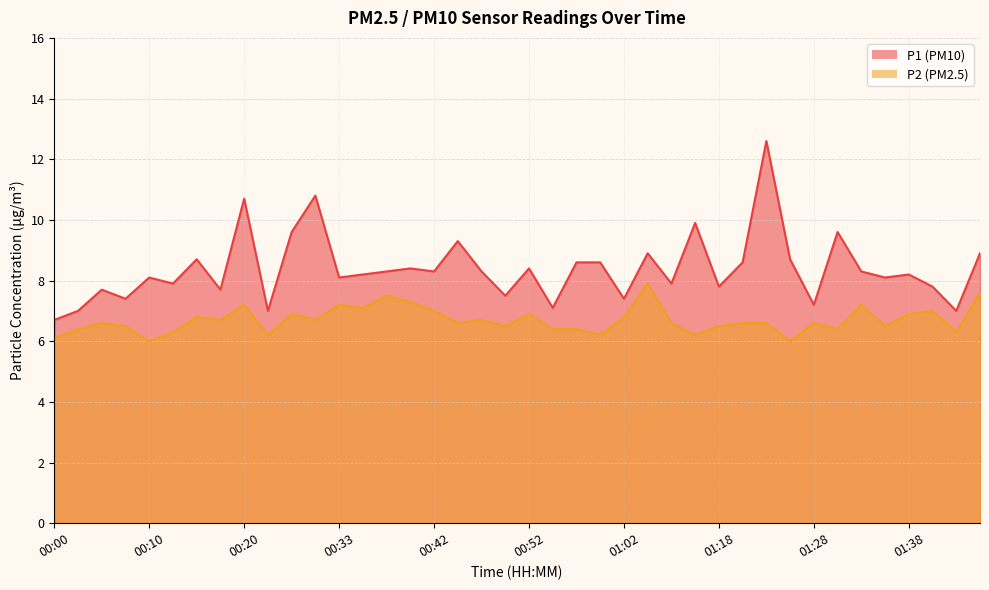

What is the maximum value for P2?

7.9